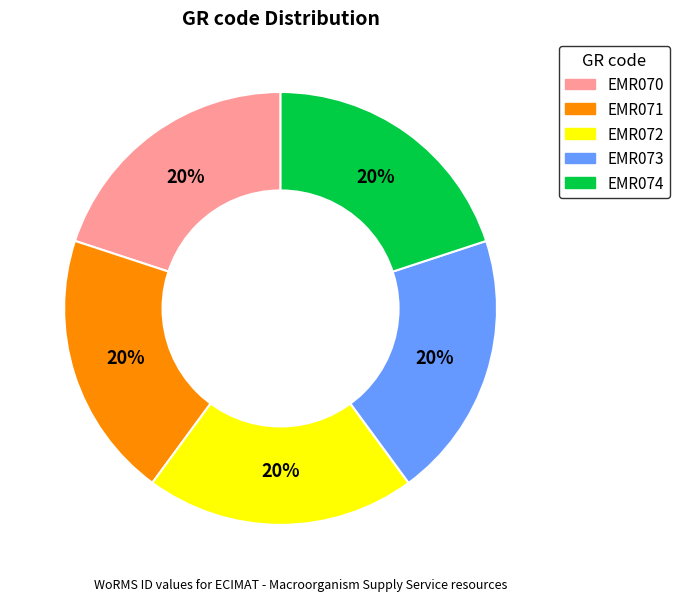

Approximately how many times larger is the value at EMR070 compared to EMR071?

1.0